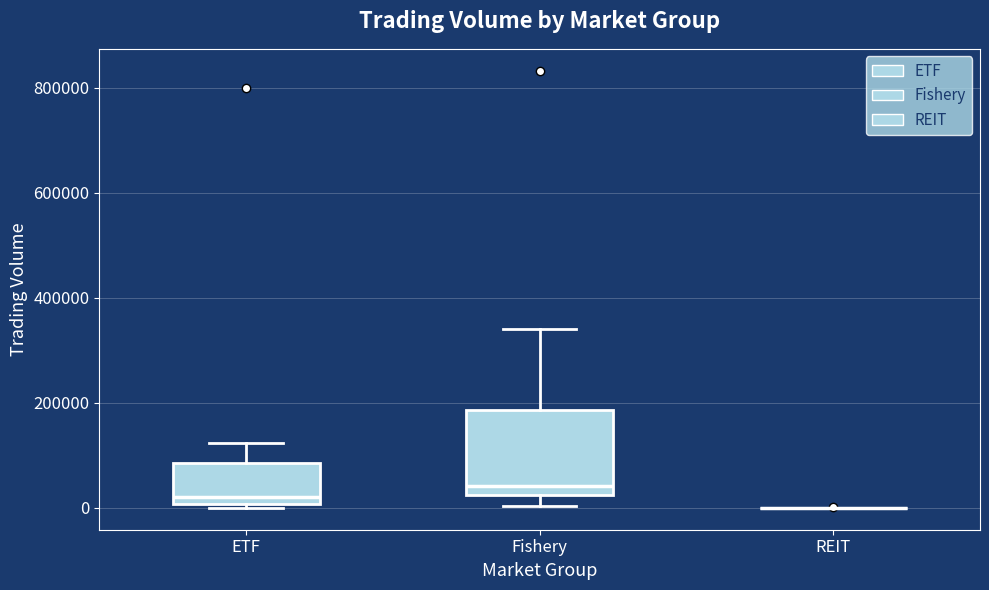

Where is the lower edge of the box for ETF on the y-axis? The values are not printed on the chart, so give them approximately, as read against the axis.

0